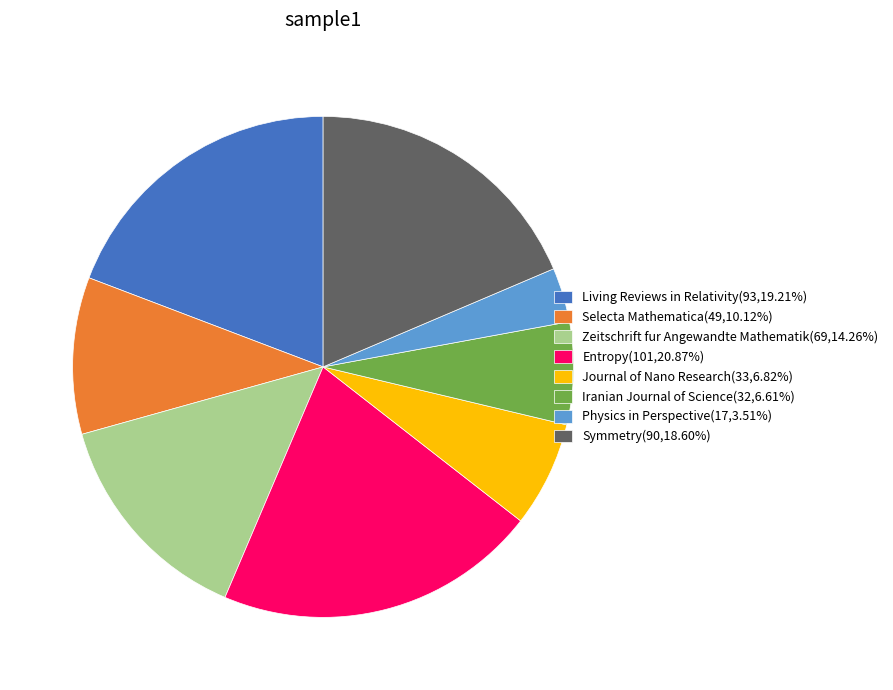

Does Entropy(101,20.87%) represent more than half of the total?

No